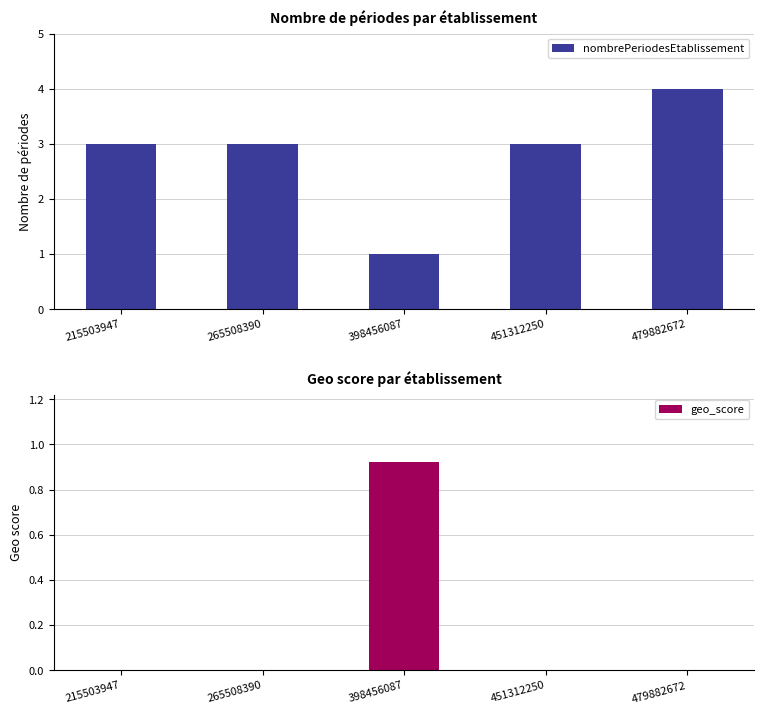

What is the value of the nombrePeriodesEtablissement bar at the 3rd from the left?

1